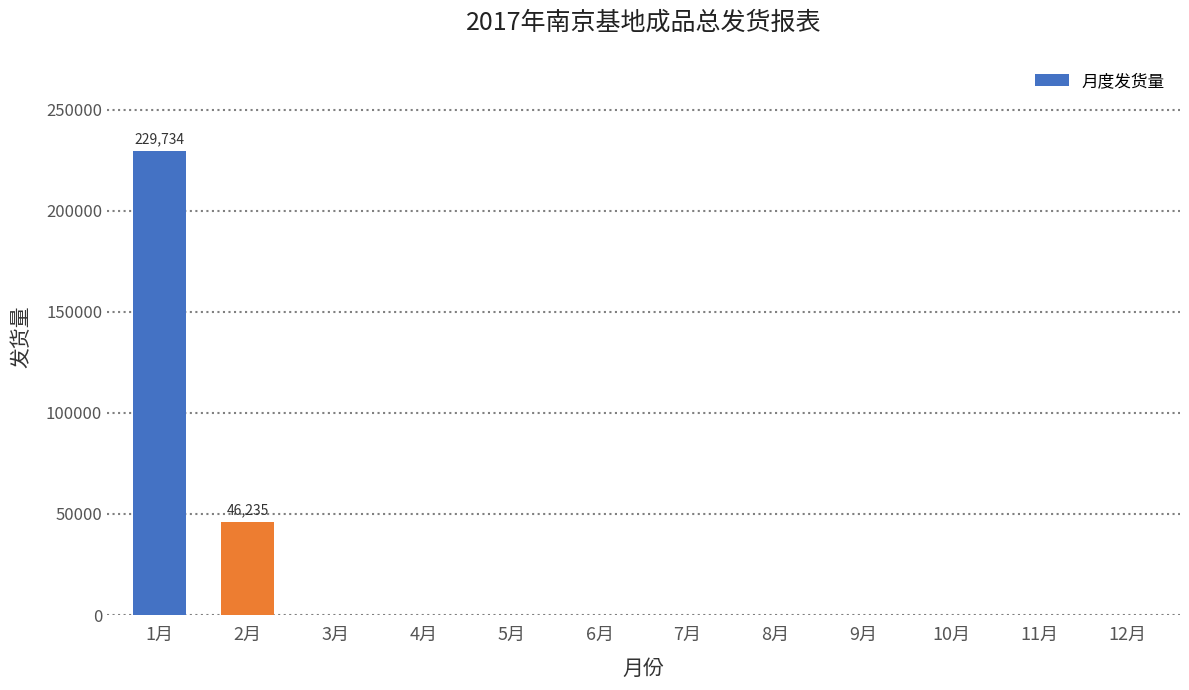

The value at 8月 is 0. True or false?

True